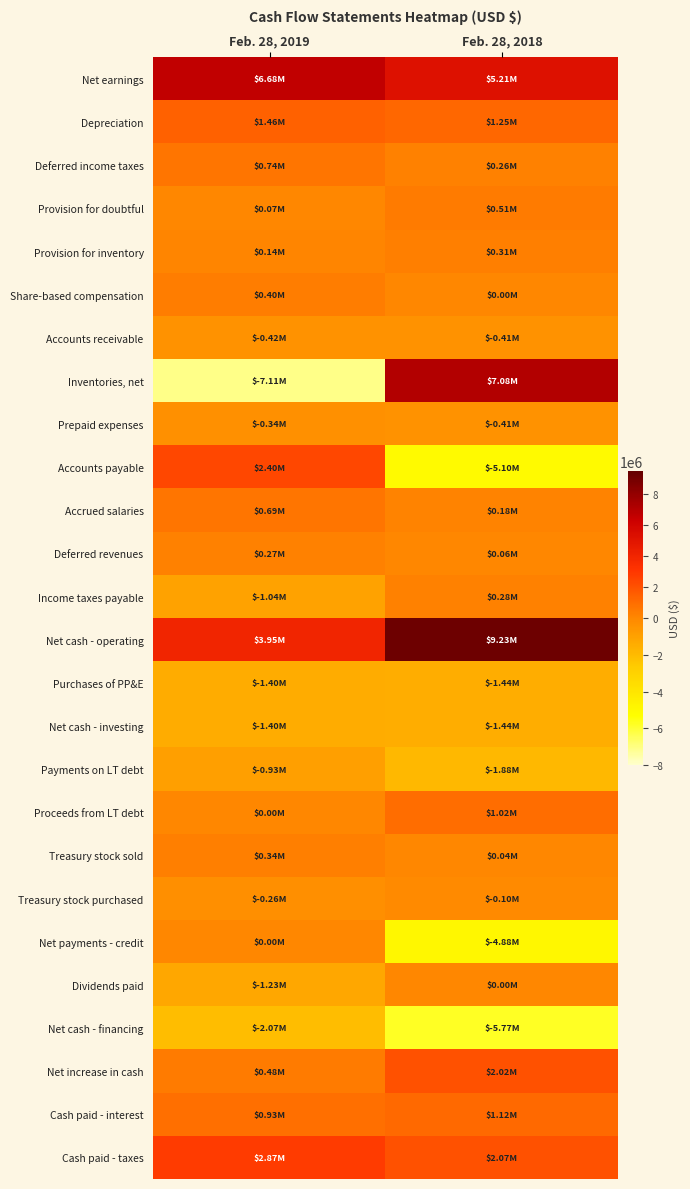

At Feb. 28, 2018, list the series in order from largest to smallest.

Net cash - operating, Inventories, net, Net earnings, Cash paid - taxes, Net increase in cash, Depreciation, Cash paid - interest, Proceeds from LT debt, Provision for doubtful, Provision for inventory, Income taxes payable, Deferred income taxes, Accrued salaries, Deferred revenues, Treasury stock sold, Share-based compensation, Dividends paid, Treasury stock purchased, Accounts receivable, Prepaid expenses, Purchases of PP&E, Net cash - investing, Payments on LT debt, Net payments - credit, Accounts payable, Net cash - financing